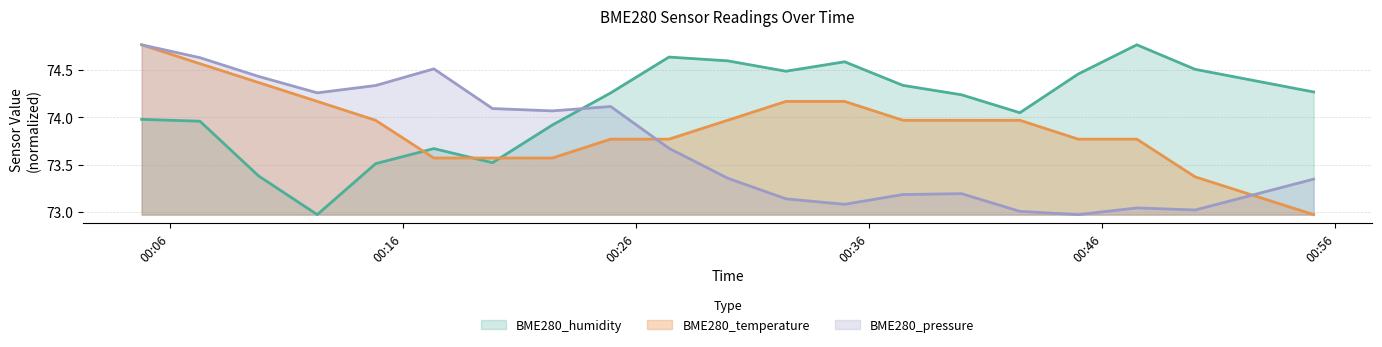

Where does the BME280_temperature series first go above 73?

2023/04/15 00:04:48